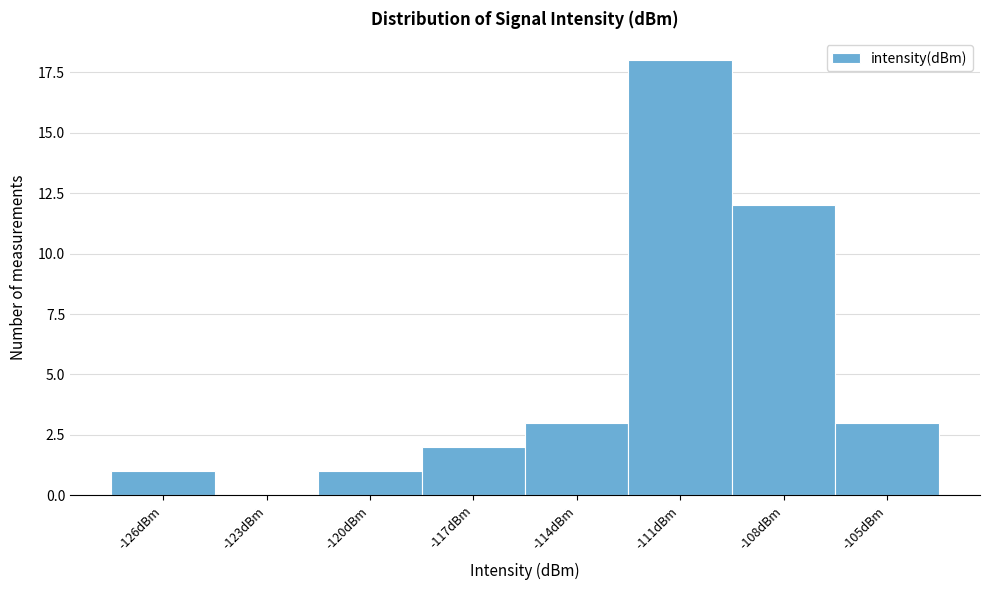

Reading right to left, transcribe all the data shown in this chart.

-105dBm=3	-108dBm=12	-111dBm=18	-114dBm=3	-117dBm=2	-120dBm=1	-123dBm=0	-126dBm=1